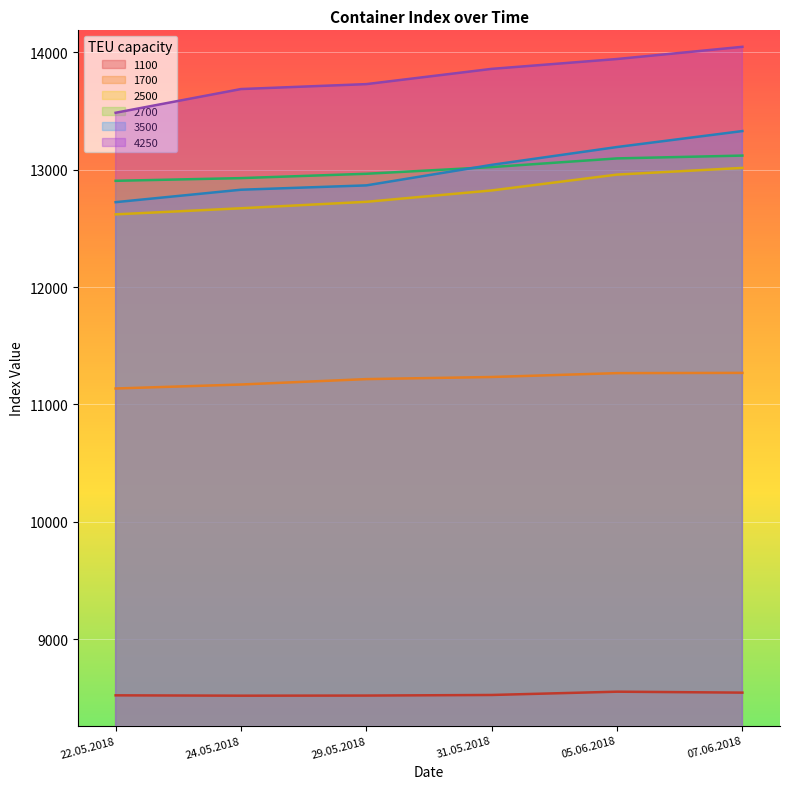

At how many categories does at least one series exceed 9054?

6